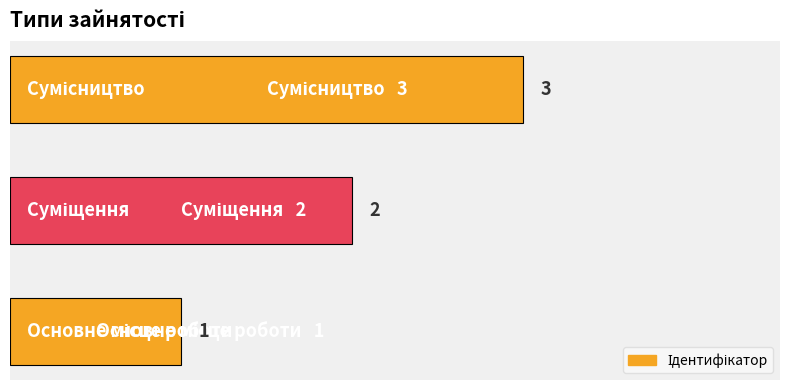

What is the sum of all values?

6